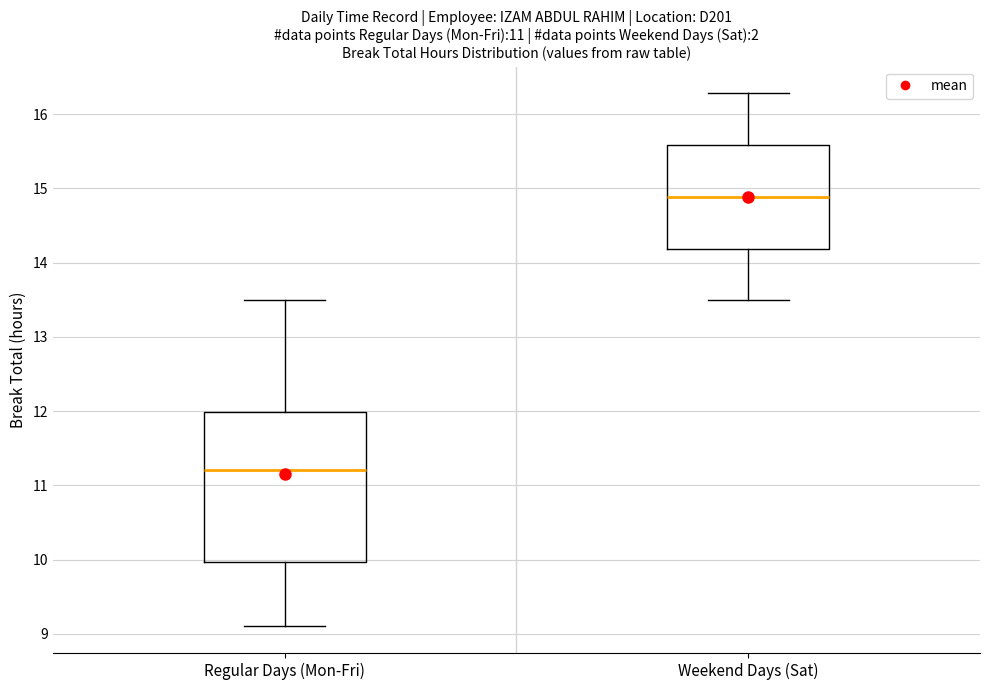

Which box is the tallest, from its lower edge to its upper edge?

Regular Days (Mon-Fri)